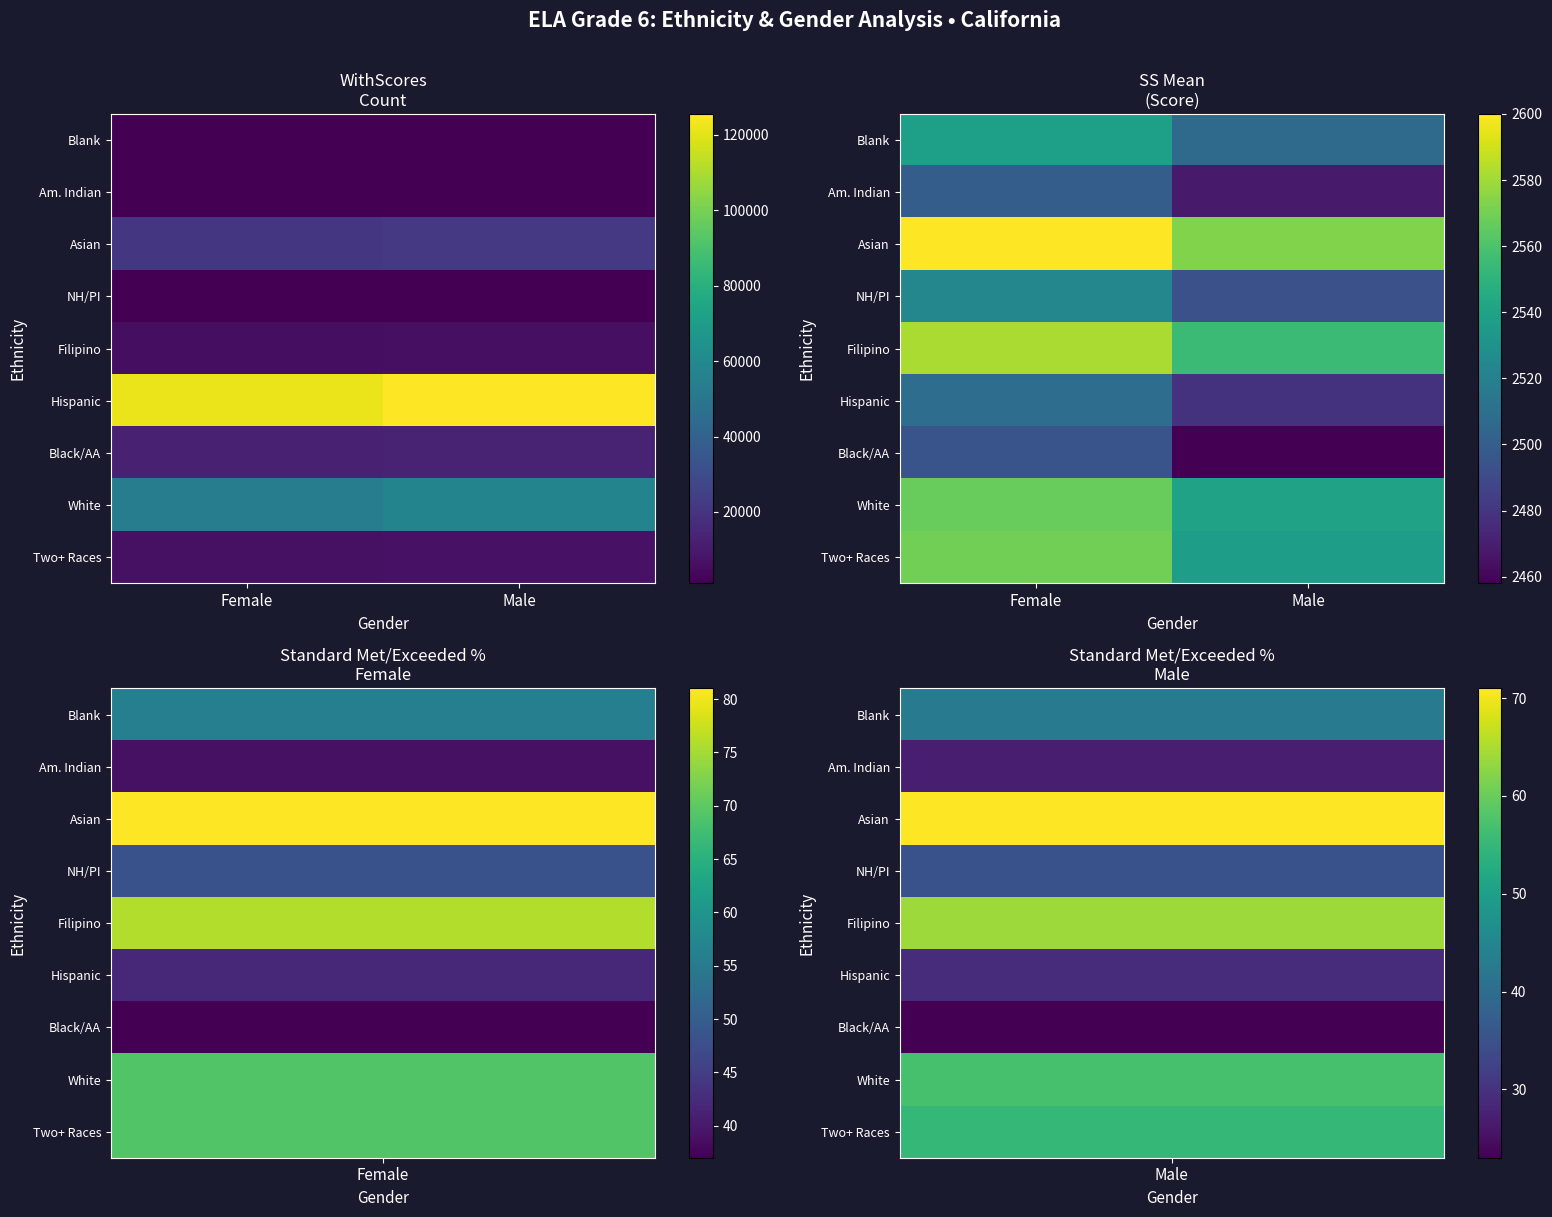

At how many categories does at least one series exceed 2497?

2